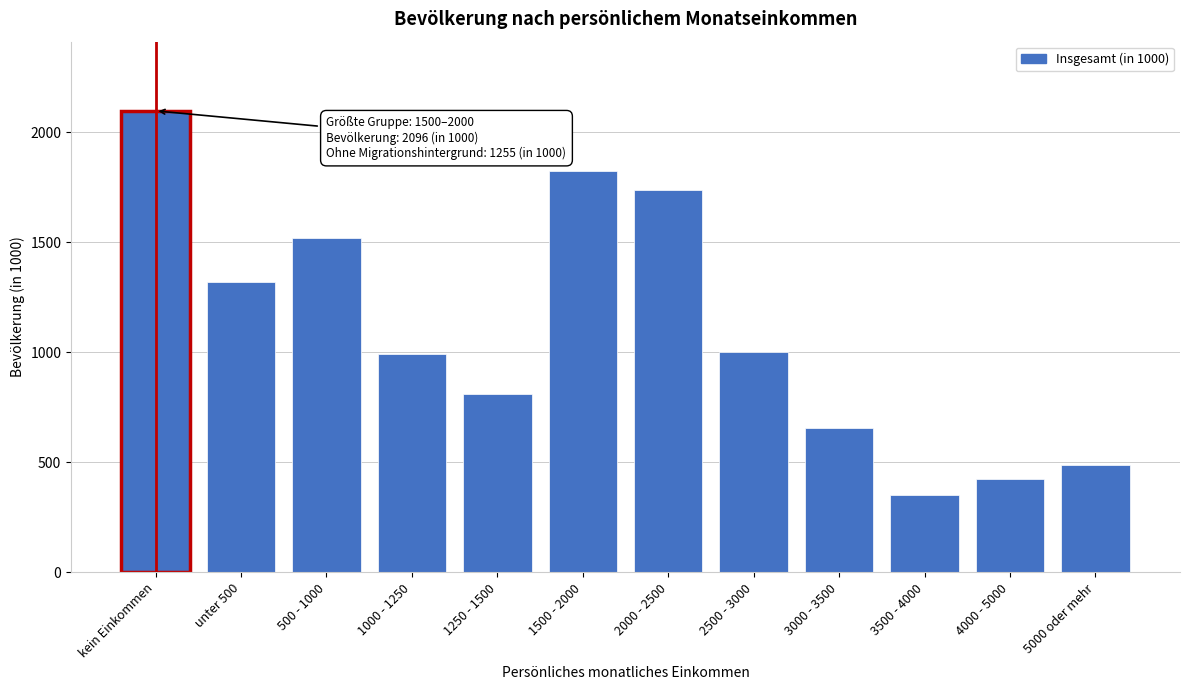

Read the value at 5000 oder mehr, to the nearest 100.

500